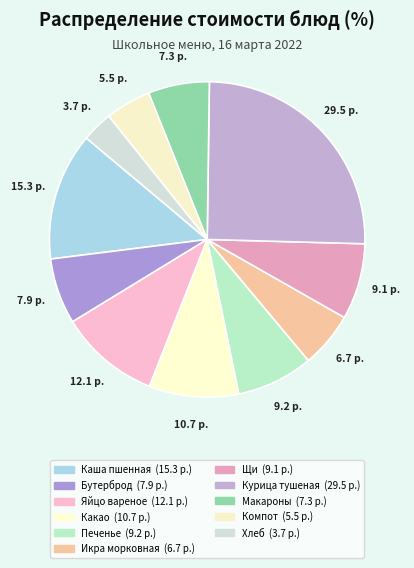

Count the number of slices in the pie.

11